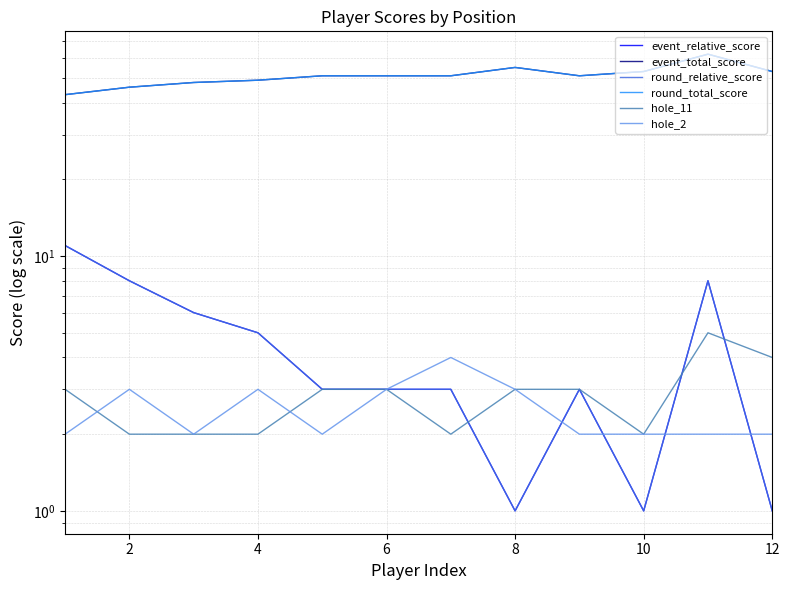

Which series has the largest range (max minus min)?

event_total_score